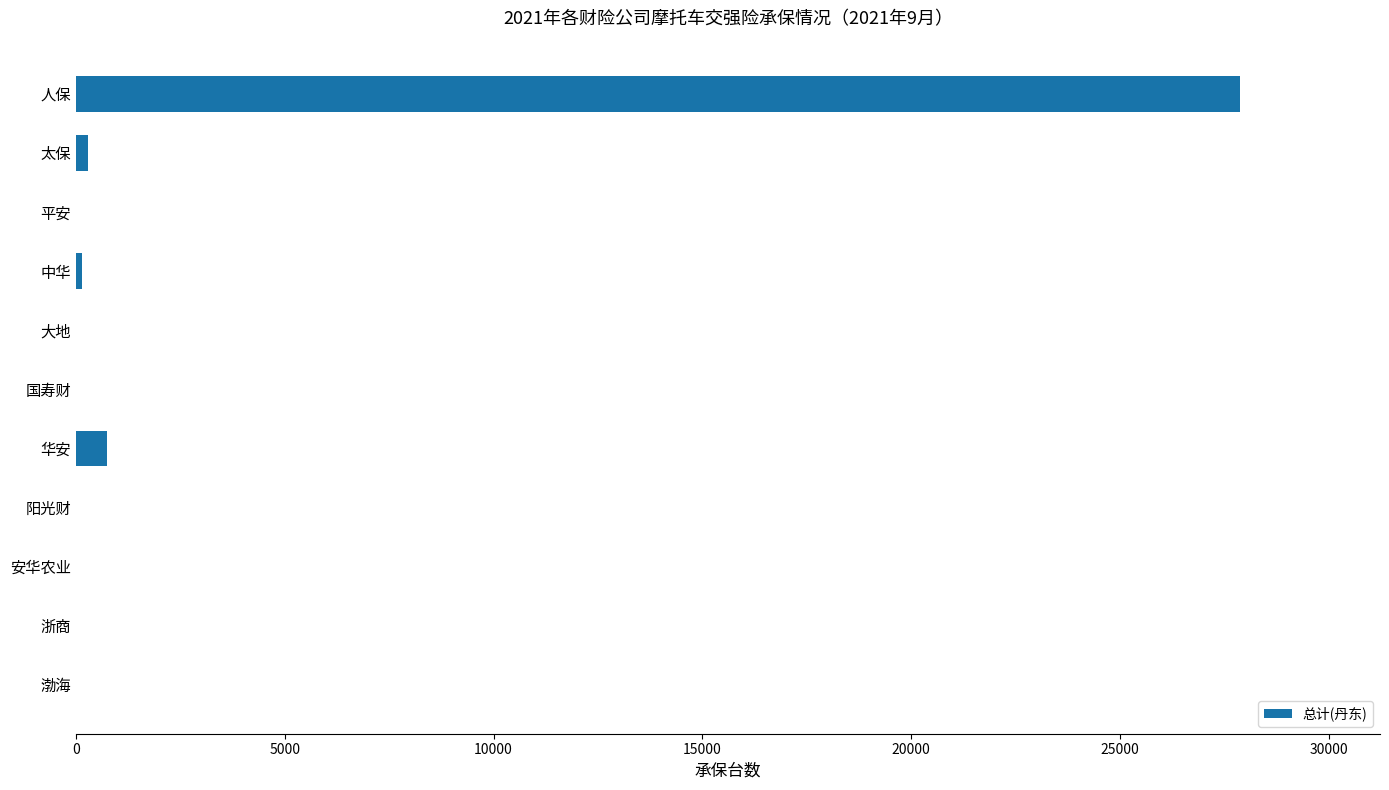

What is the sum of the values at 阳光财 and 华安?

744